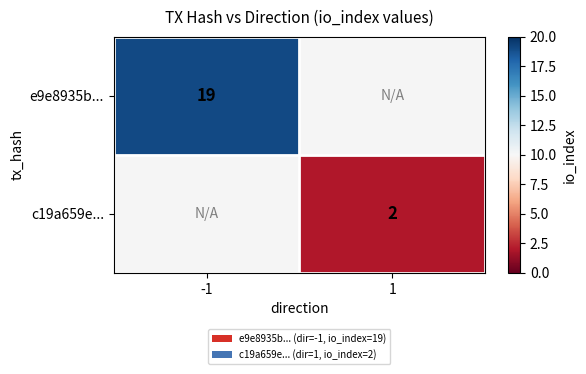

At how many categories does at least one series exceed 13?

1